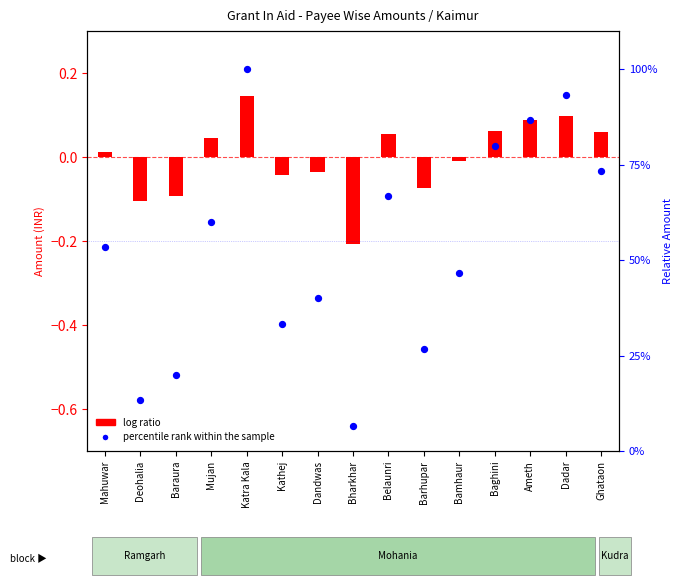

Which series has the widest spread of Y values?

percentile rank within the sample